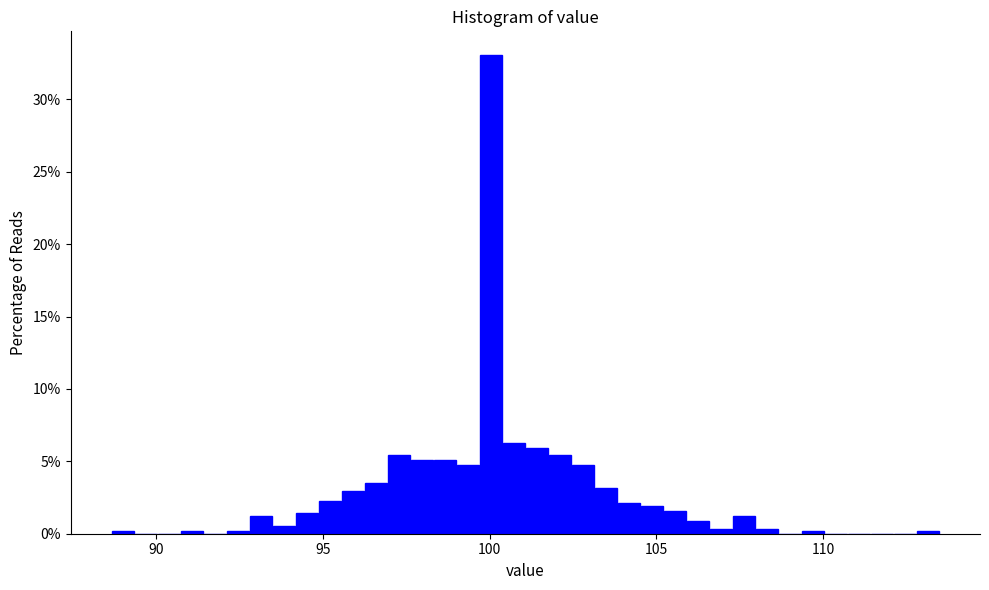

Read against the x-axis, roughly where is the centre of the tallest bar?

100.0